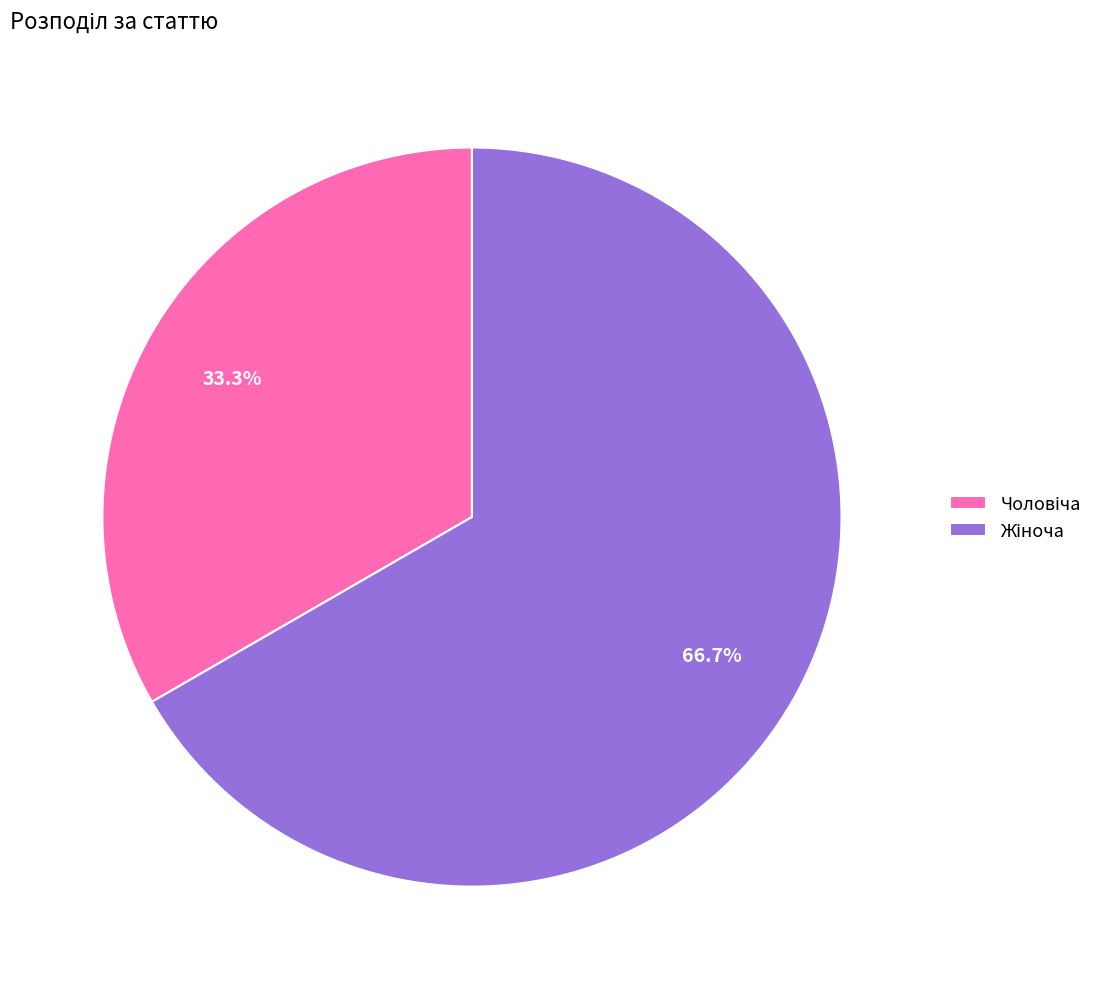

Does any single category account for the majority?

Yes